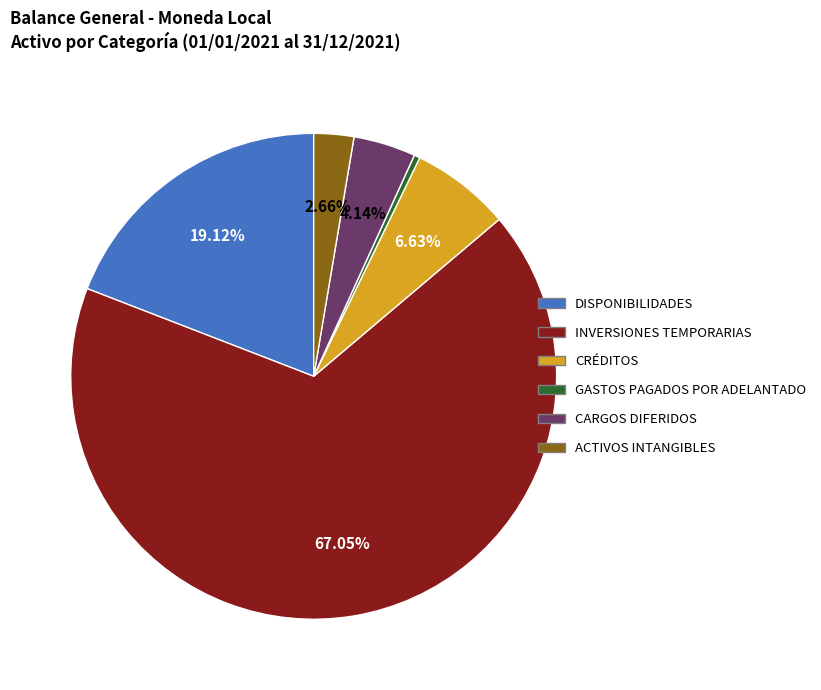

Is it true that INVERSIONES TEMPORARIAS is 79% of the pie?

False